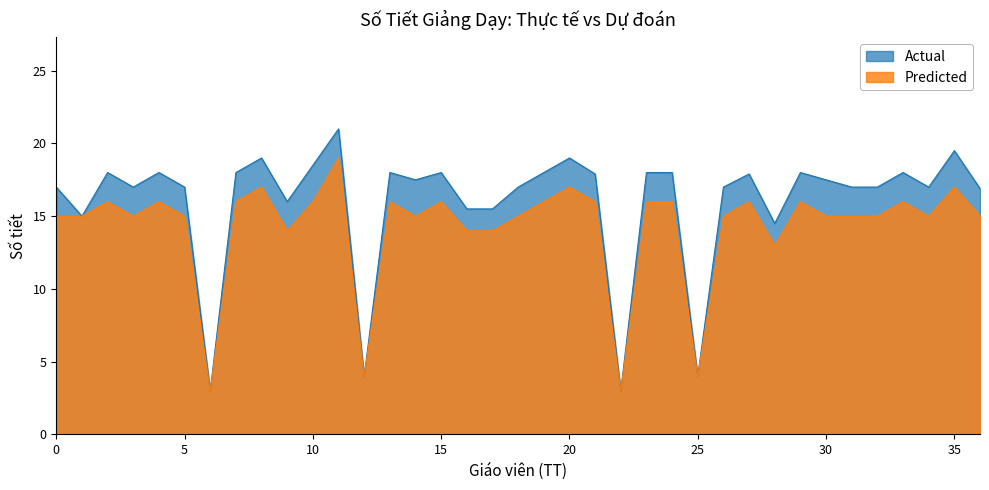

What is the spread (max minus min) of values at Võ Thanh Giảng?

2.0